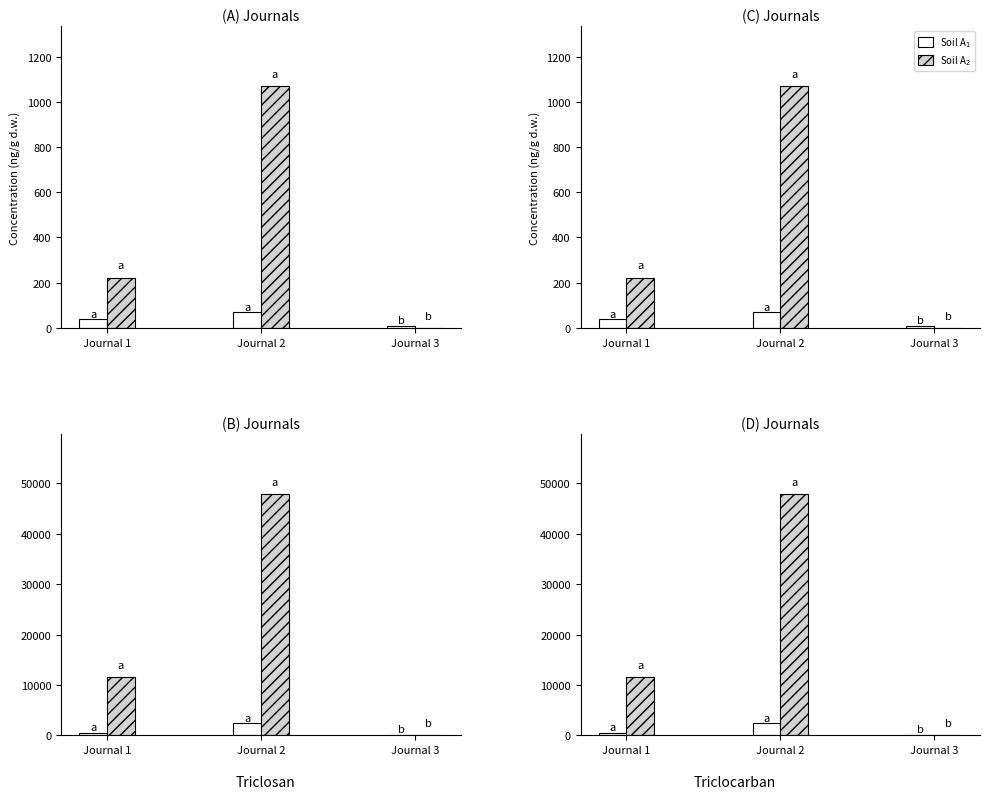

How many Soil A$_2$ values are between 0 and 47934?

3